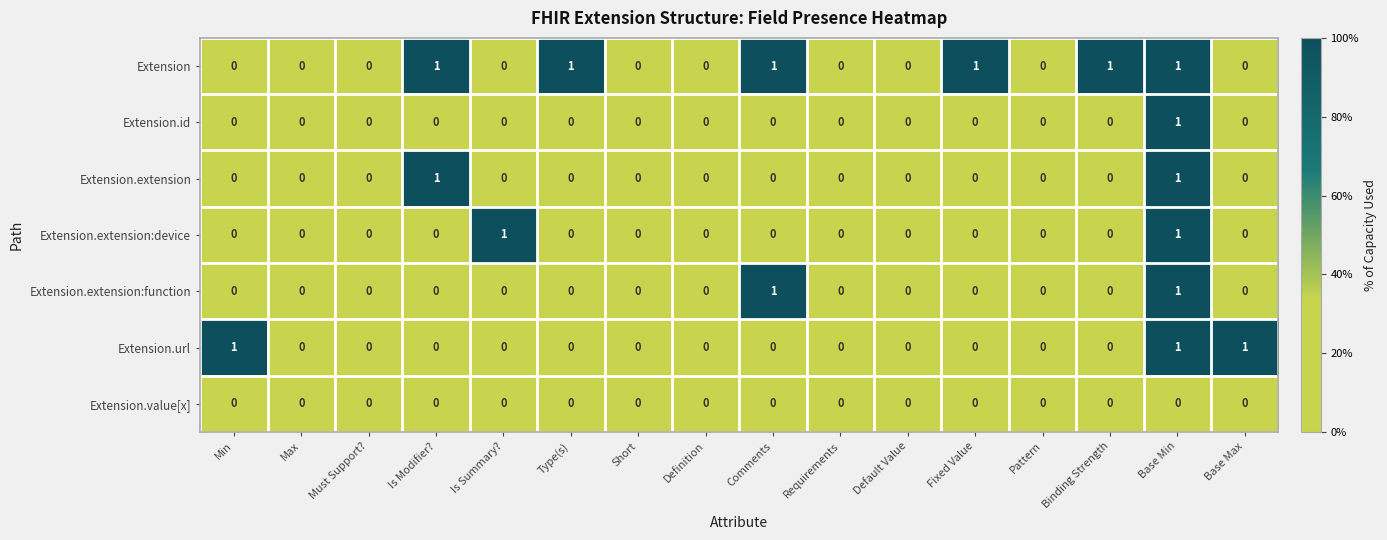

How many Extension.extension values are between 0 and 1?

16